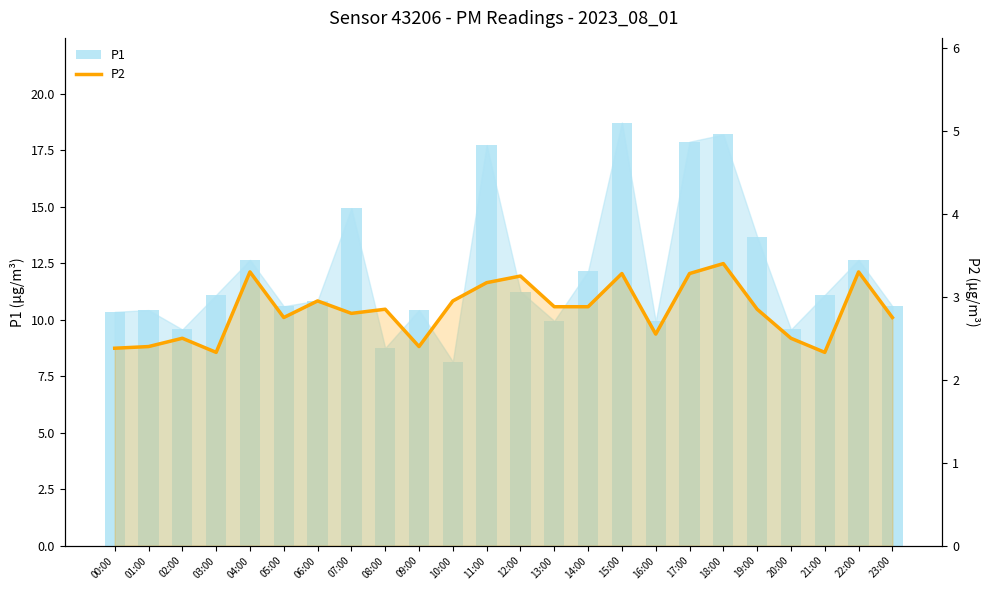

What is the label of the 21st bar from the right?

03:00